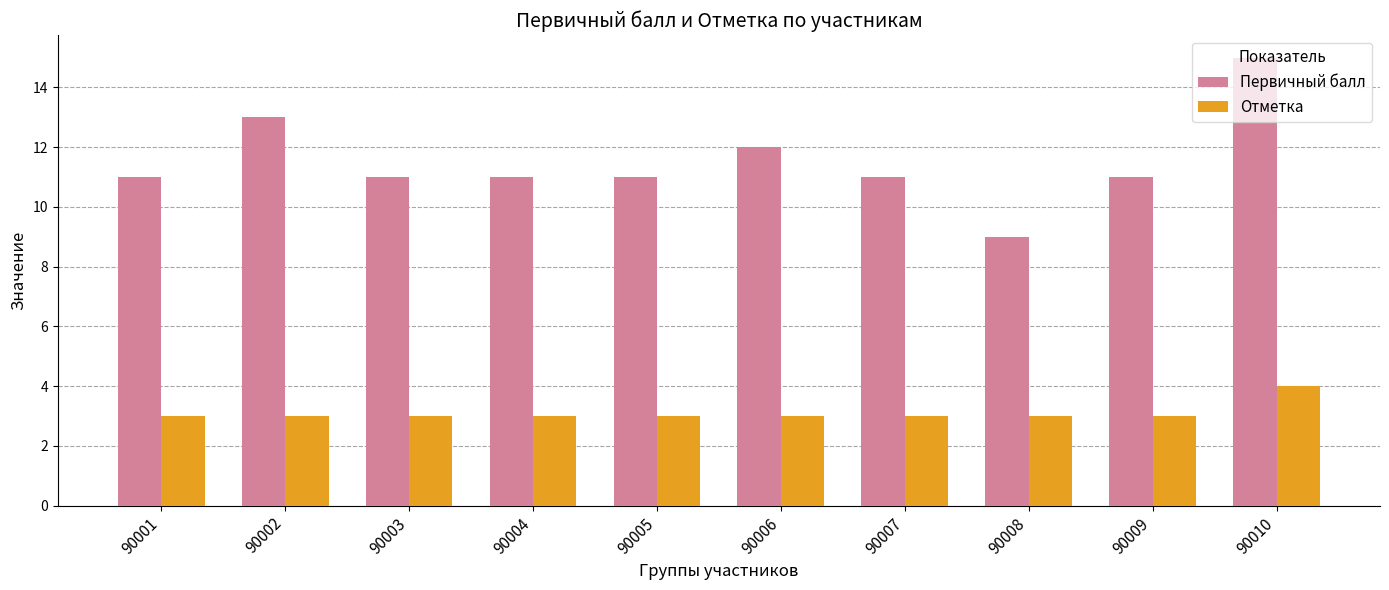

Which series has the largest range (max minus min)?

Первичный балл